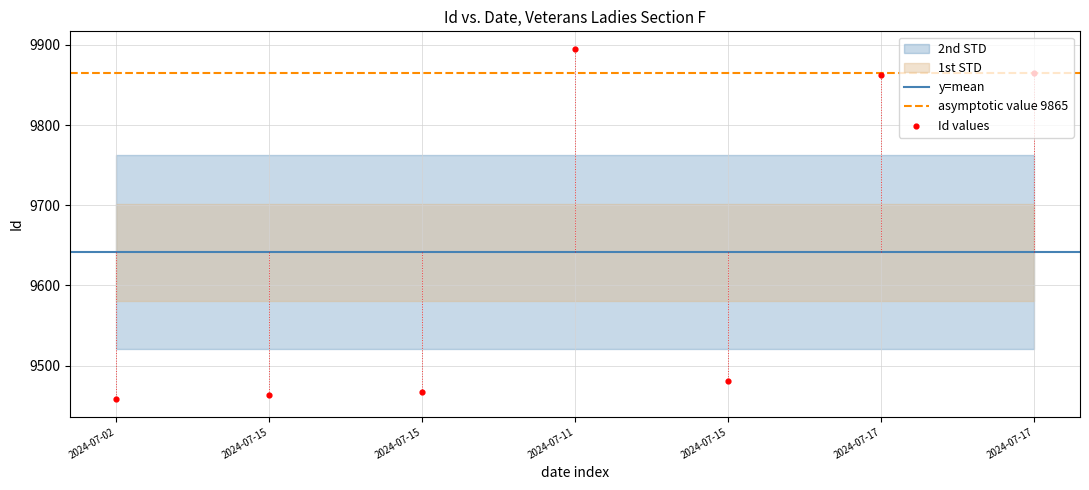

What is the change in value from 2024-07-15 to 2024-07-15?

+14